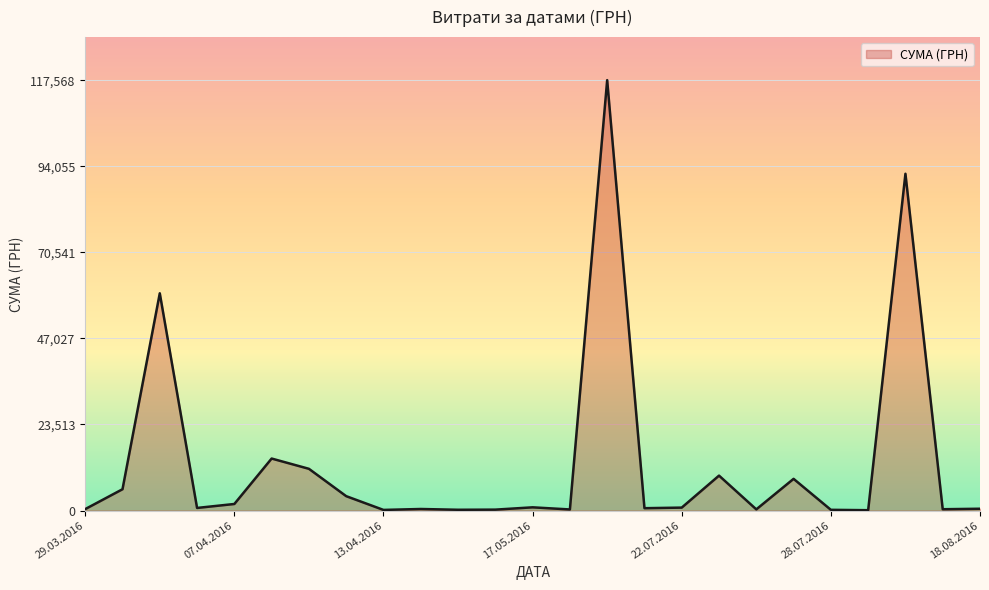

What is the smallest value displayed?

97.8